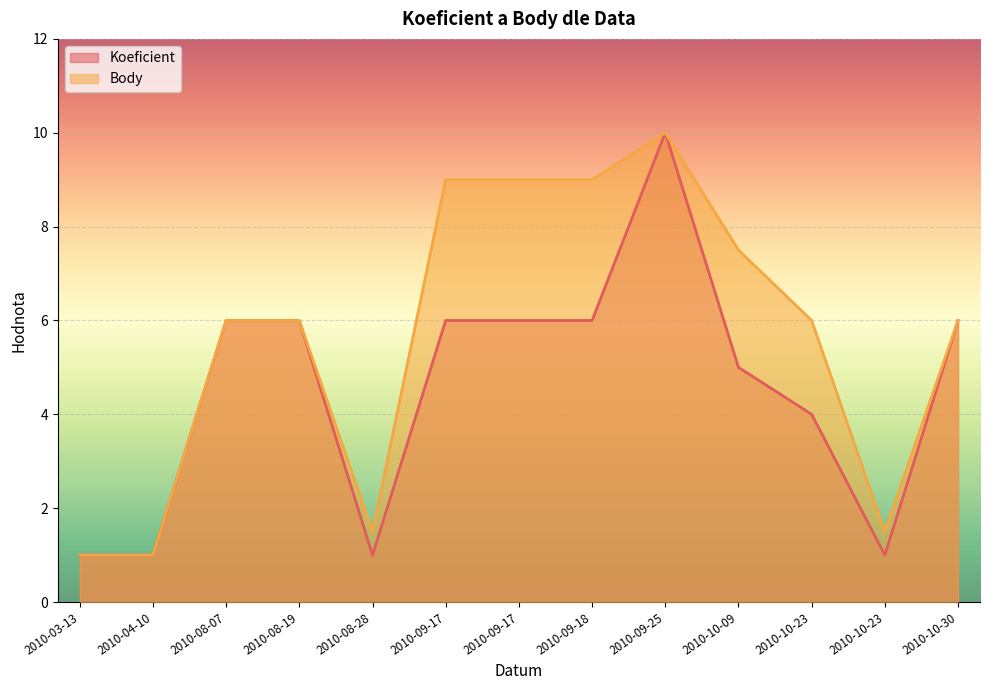

Is the value of Body at 2010-09-25 greater than the value of Koeficient at 2010-09-18?

Yes